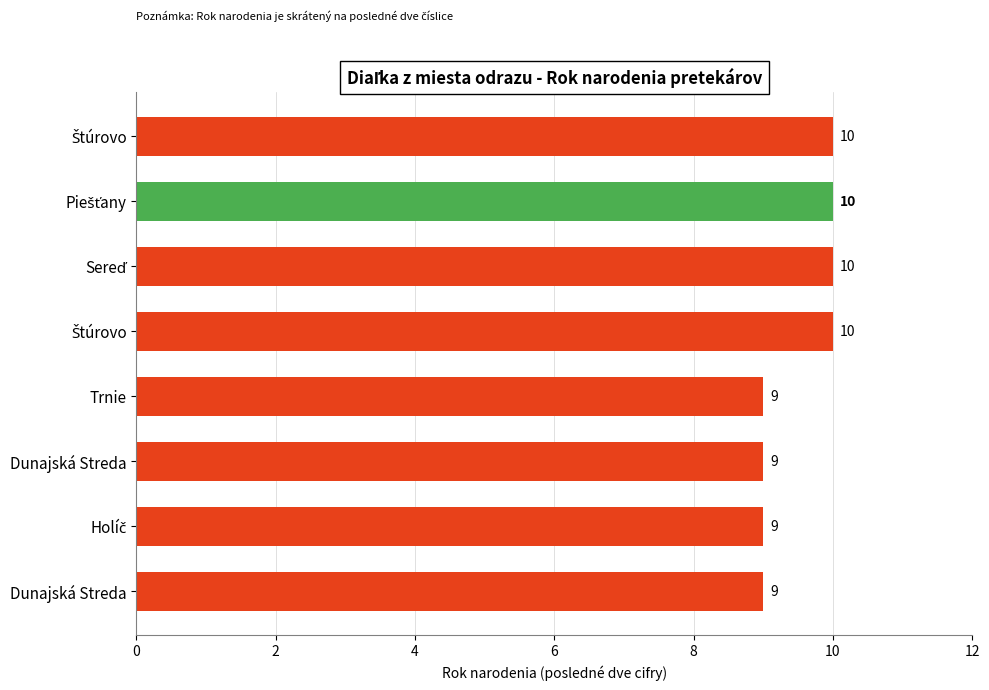

Does the chart contain stacked bars?

No